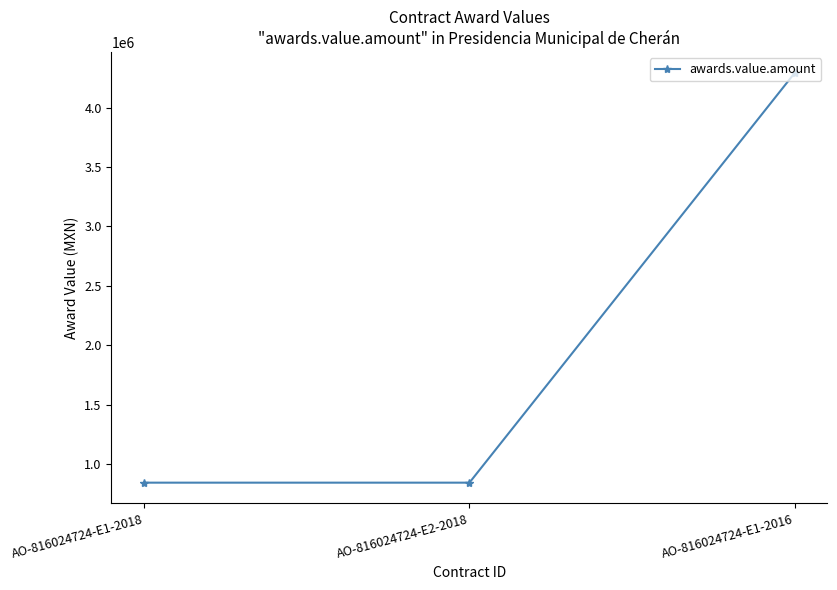

What is the value of the 1st point from the left?

841985.1